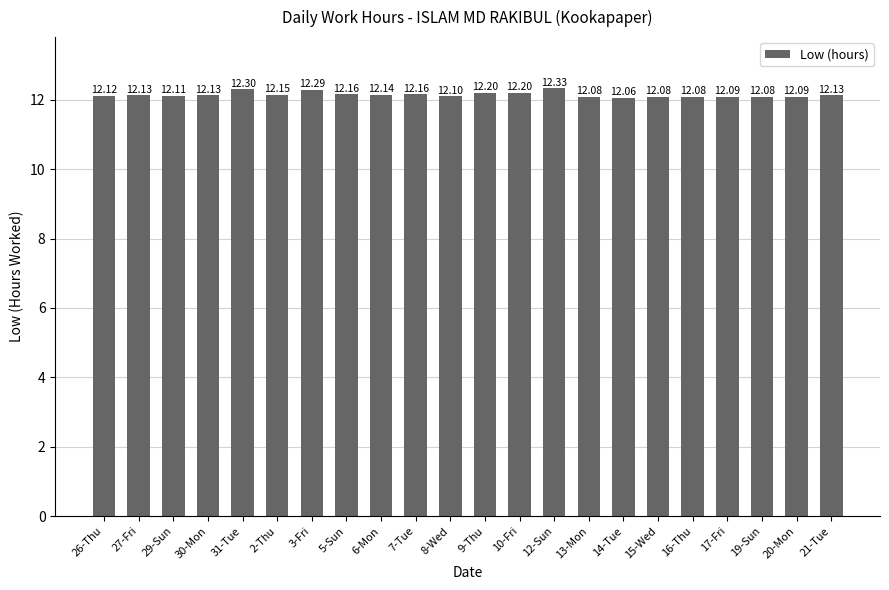

What is the average value?

12.1